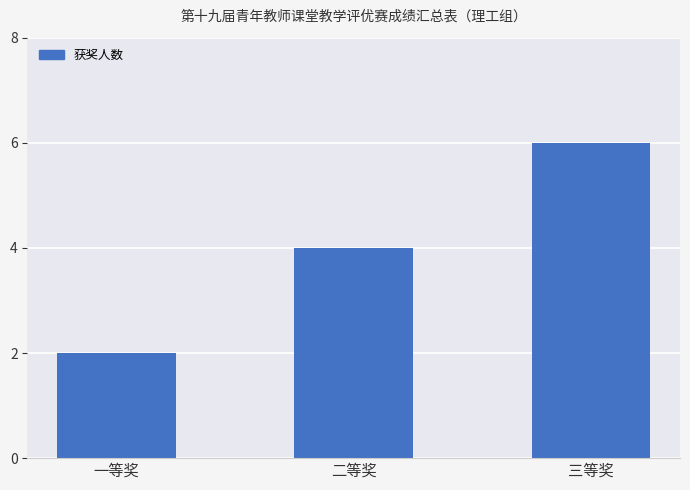

Are the bars grouped side by side (vs. stacked)?

No